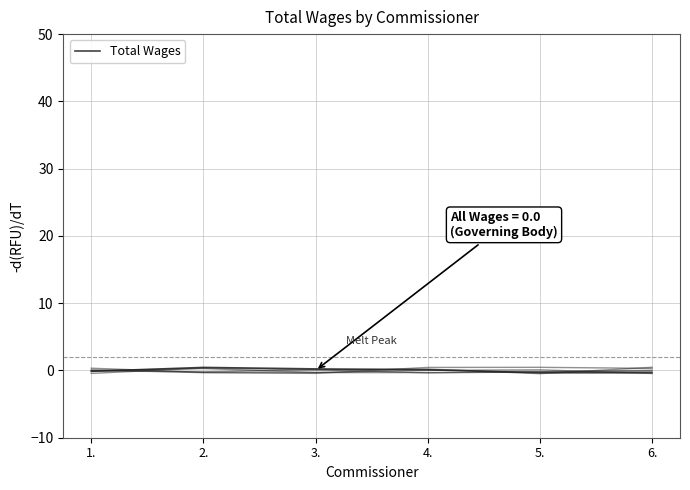

Where does the data first go above 0?

2.